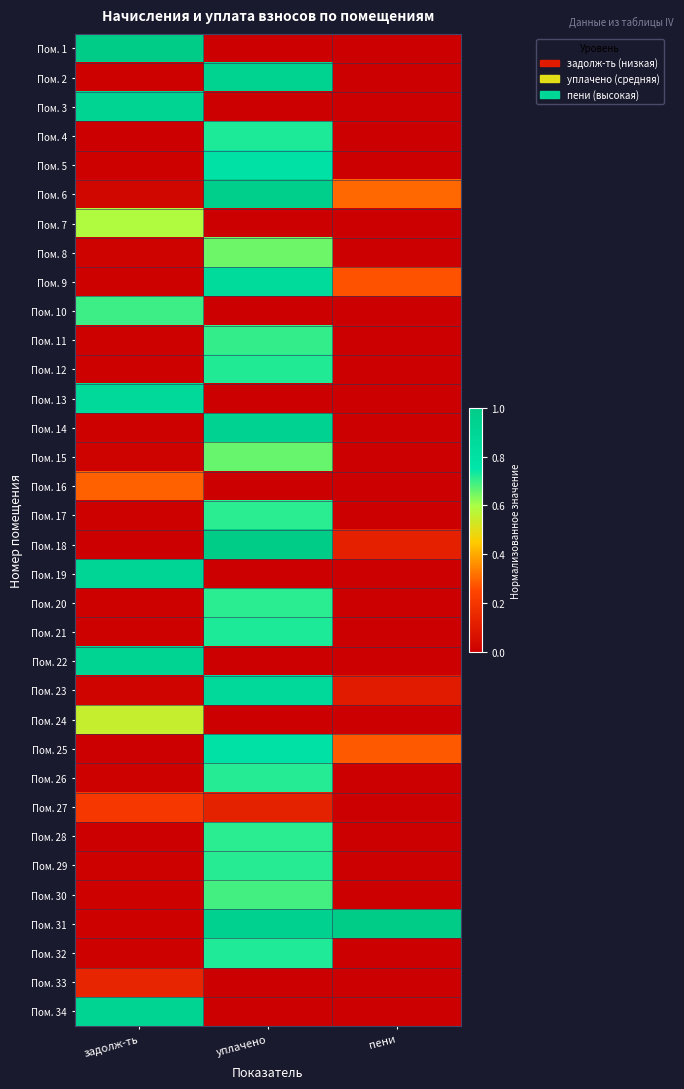

What is the total value across all series at уплачено?

17.4